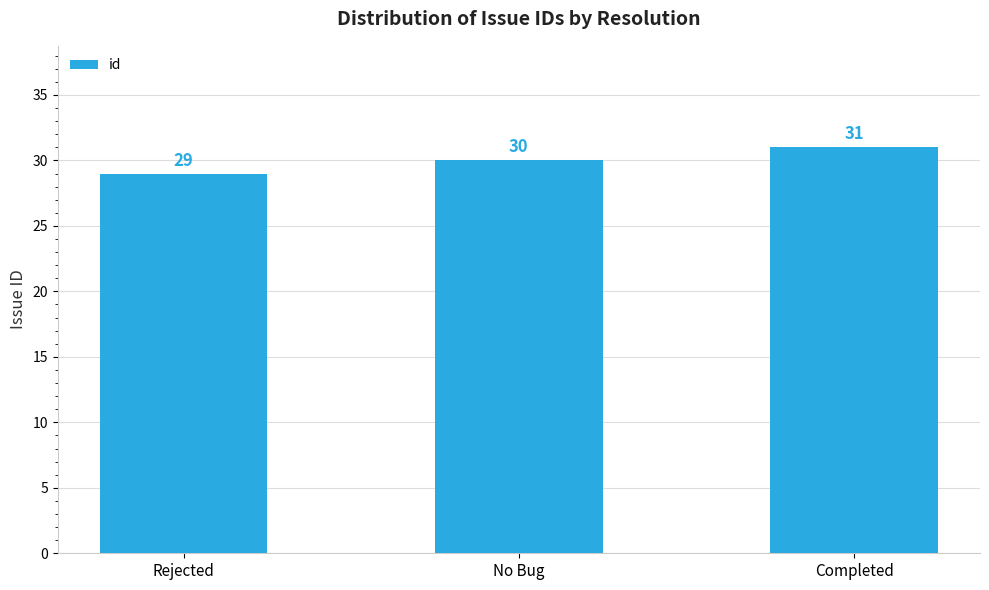

List the labels in order of value, smallest first.

Rejected, No Bug, Completed